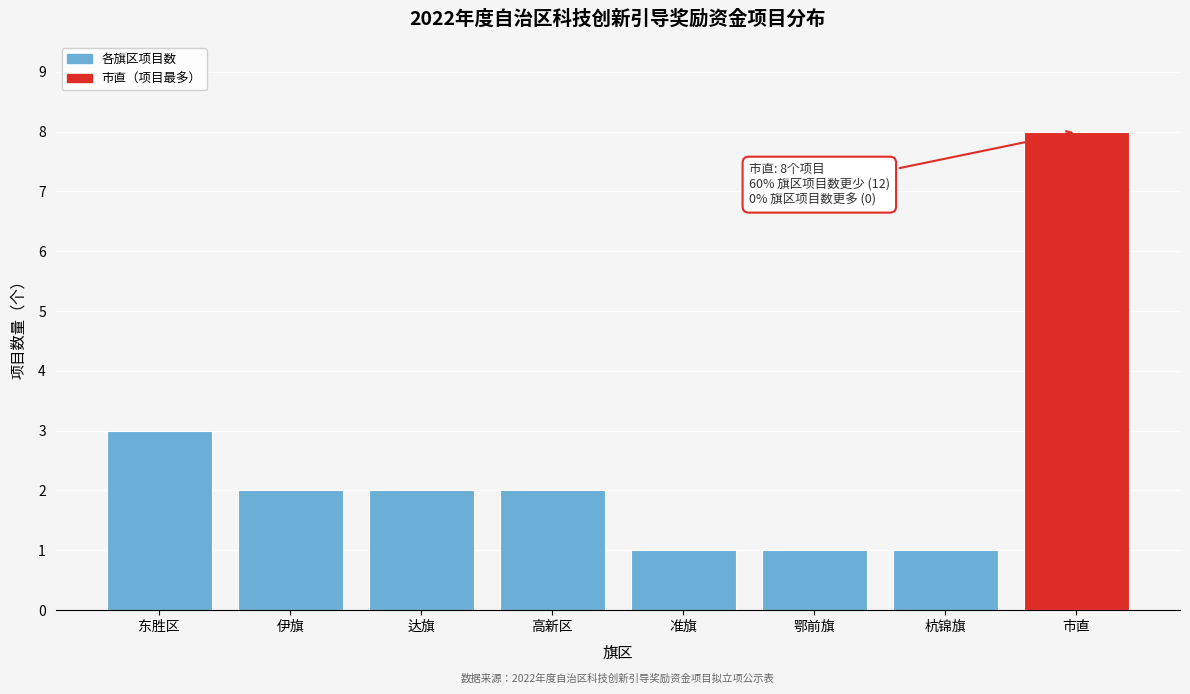

Reading left to right, list all the values displayed in this chart.

东胜区=3	伊旗=2	达旗=2	高新区=2	准旗=1	鄂前旗=1	杭锦旗=1	市直=8